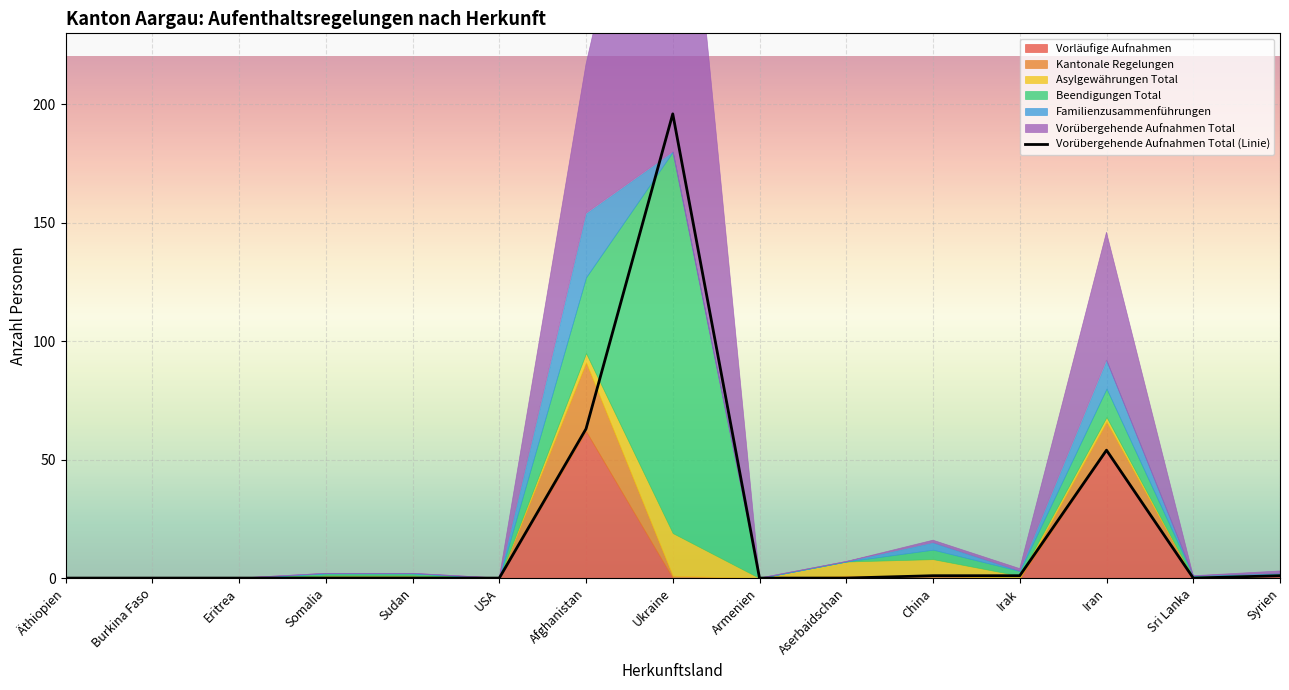

What is the difference between the maximum and second lowest values?

196